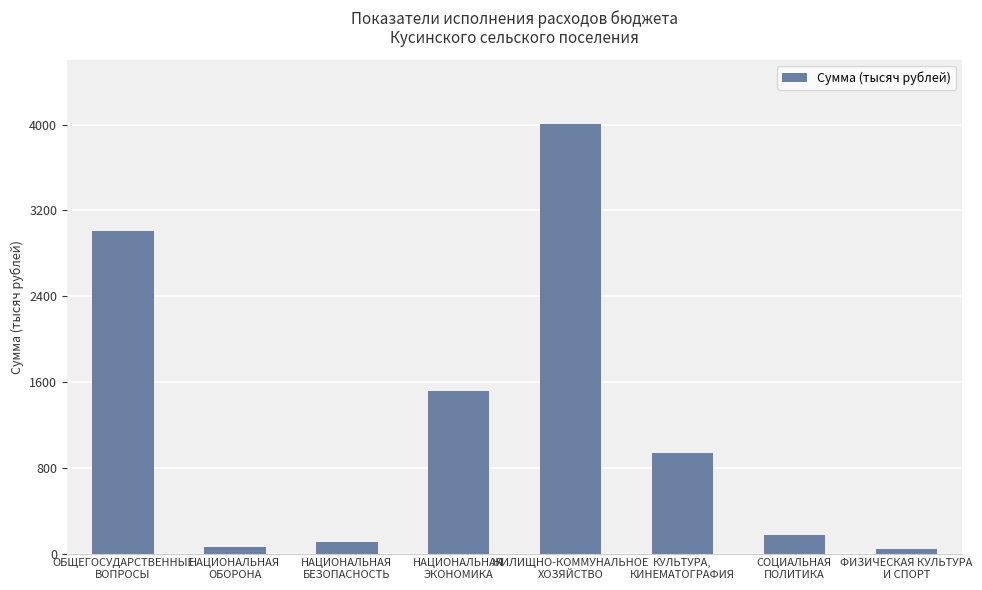

What position from the right is КУЛЬТУРА,
КИНЕМАТОГРАФИЯ?

3